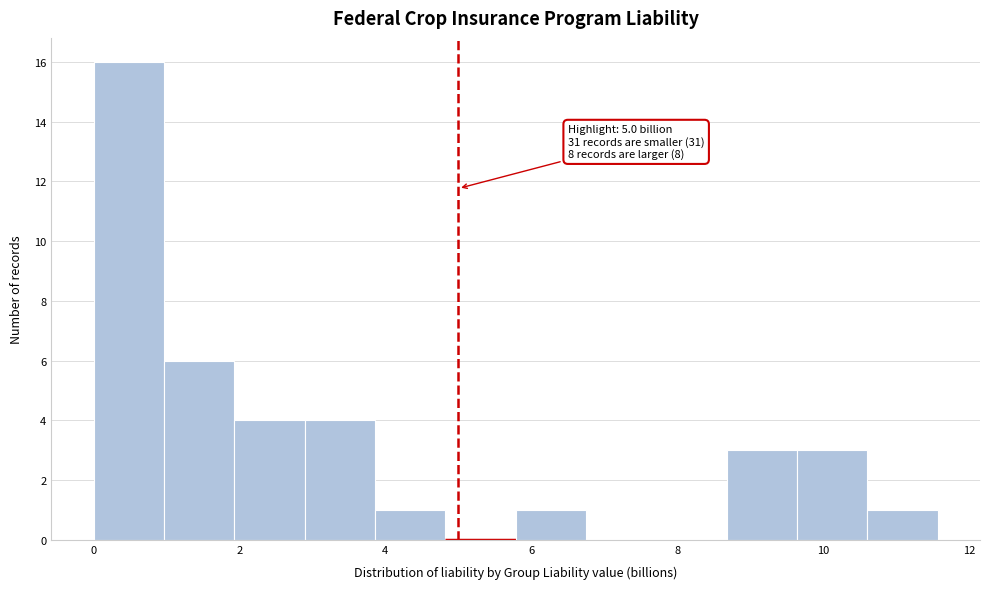

Which range on the x-axis has the tallest bar?

0.0 to 1.0